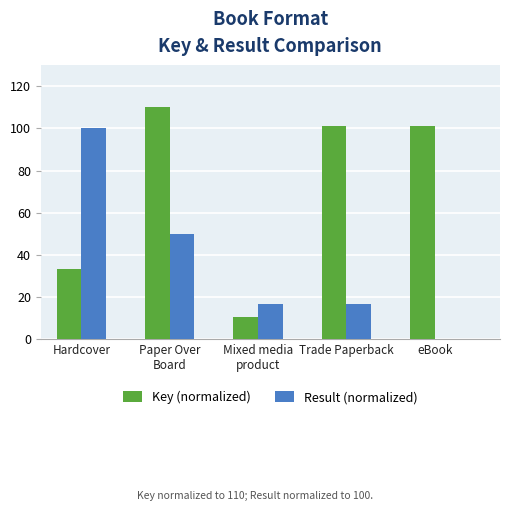

The value of Key (normalized) at Hardcover is 33.4. True or false?

True